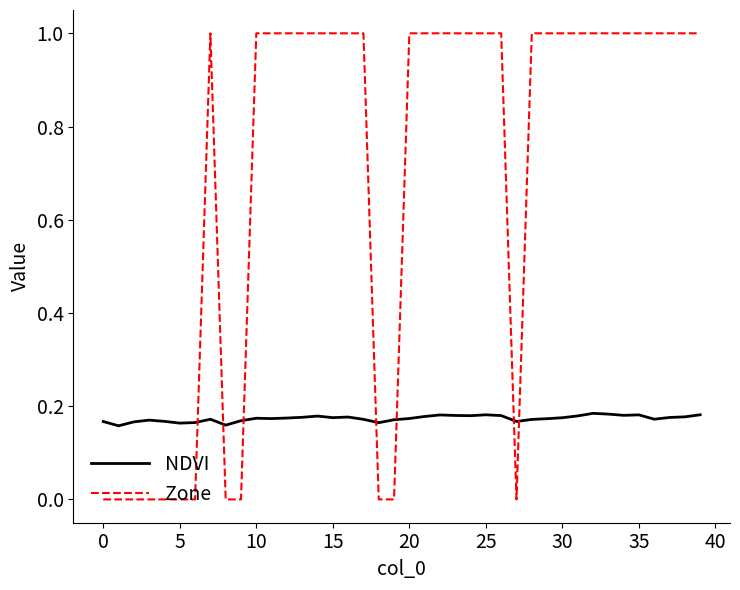

At how many categories does at least one series exceed 0?

40